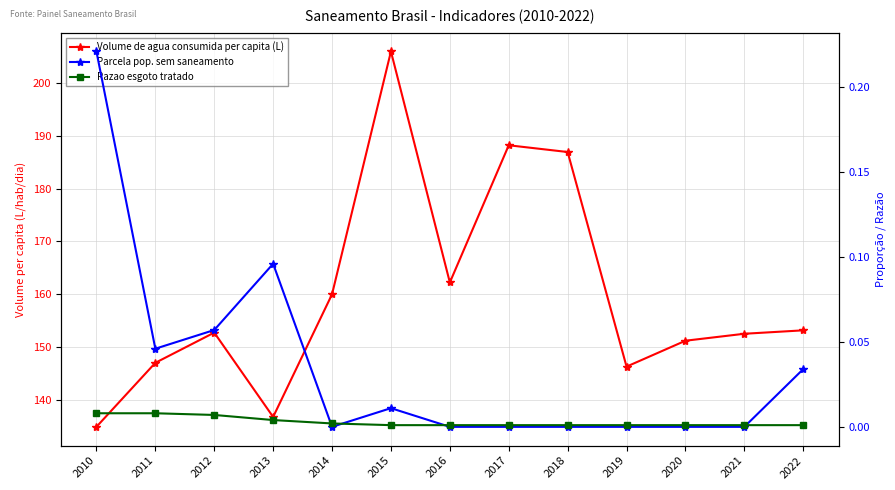

The value of Volume de agua consumida per capita (L) at 2016 is 91.1. True or false?

False